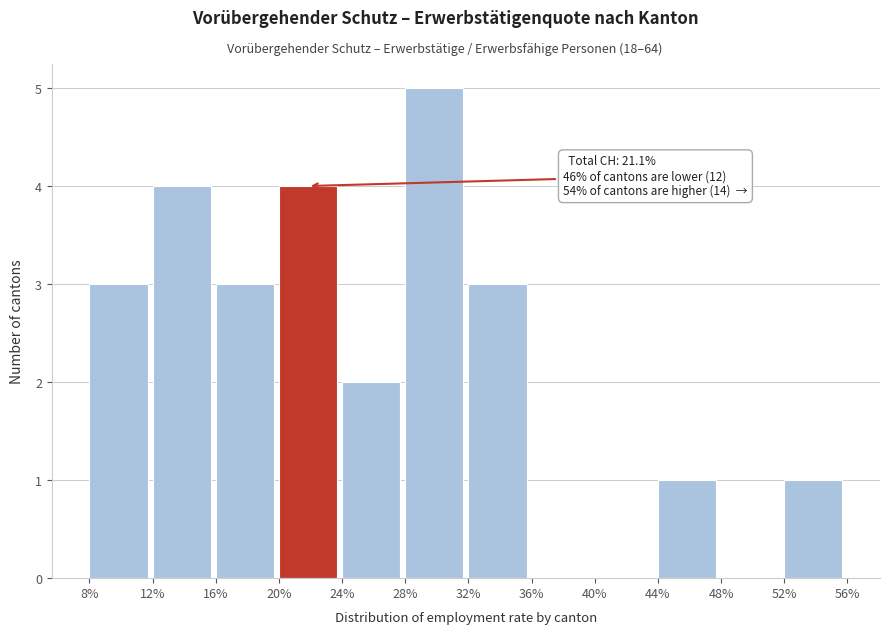

Reading left to right, transcribe all the data shown in this chart.

8%=3	12%=4	16%=3	20%=4	24%=2	28%=5	32%=3	36%=0	40%=0	44%=1	48%=0	52%=1